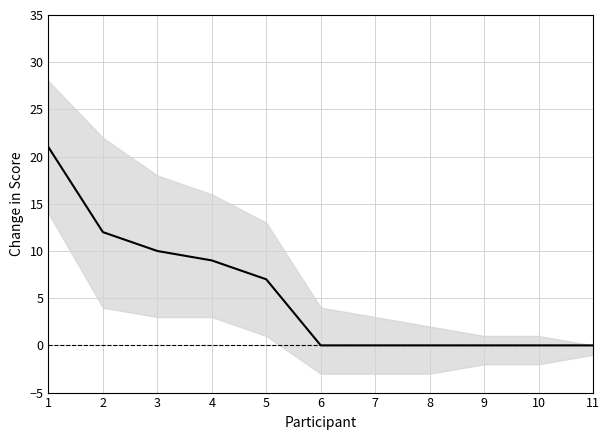

Where is the data nearest to the value 10?

3